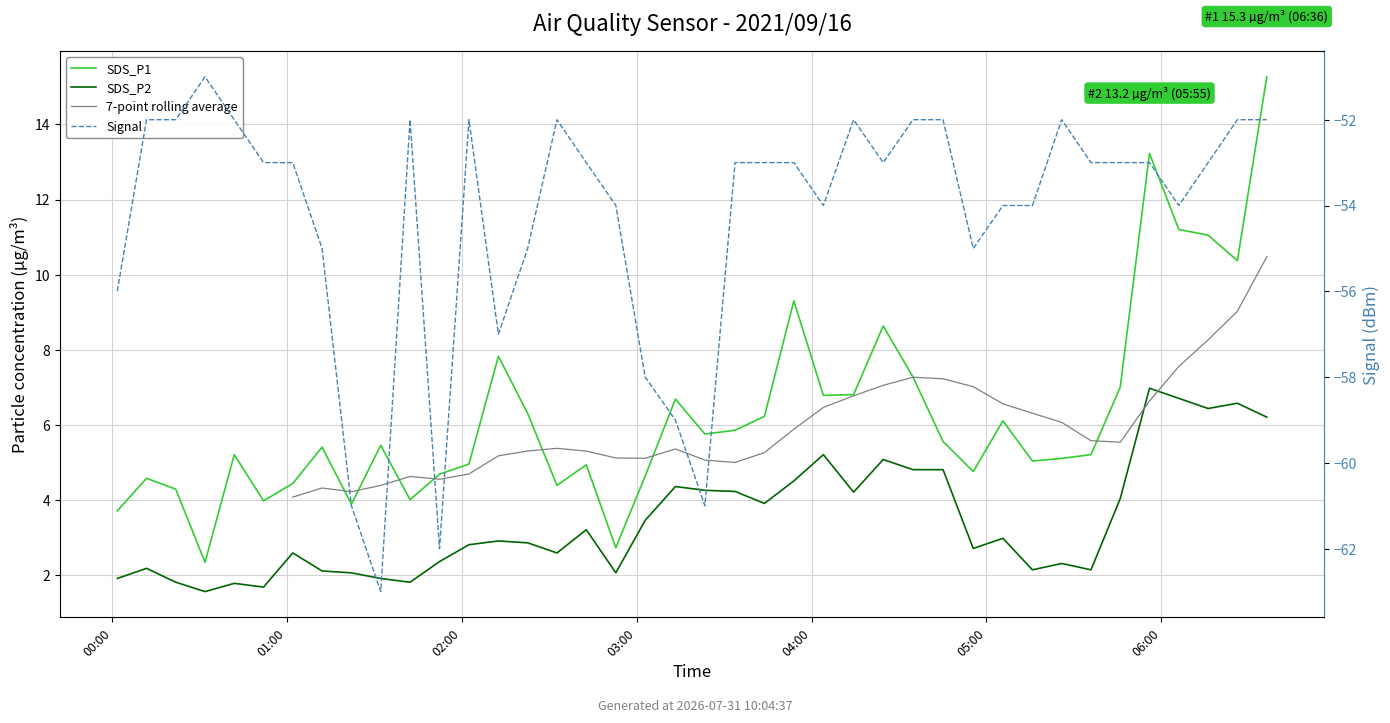

Between 2021/09/16 05:05:39 and 2021/09/16 06:06:01, which series saw the biggest shift?

SDS_P1